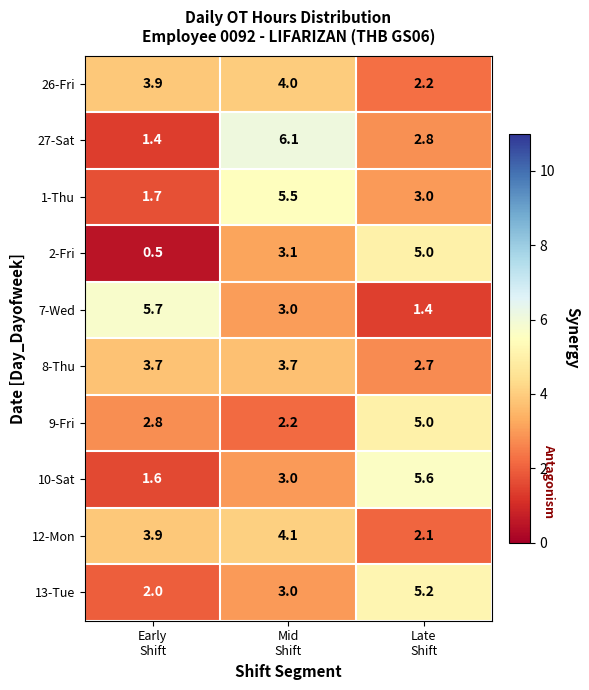

Which series has the largest total across all categories?

27-Sat